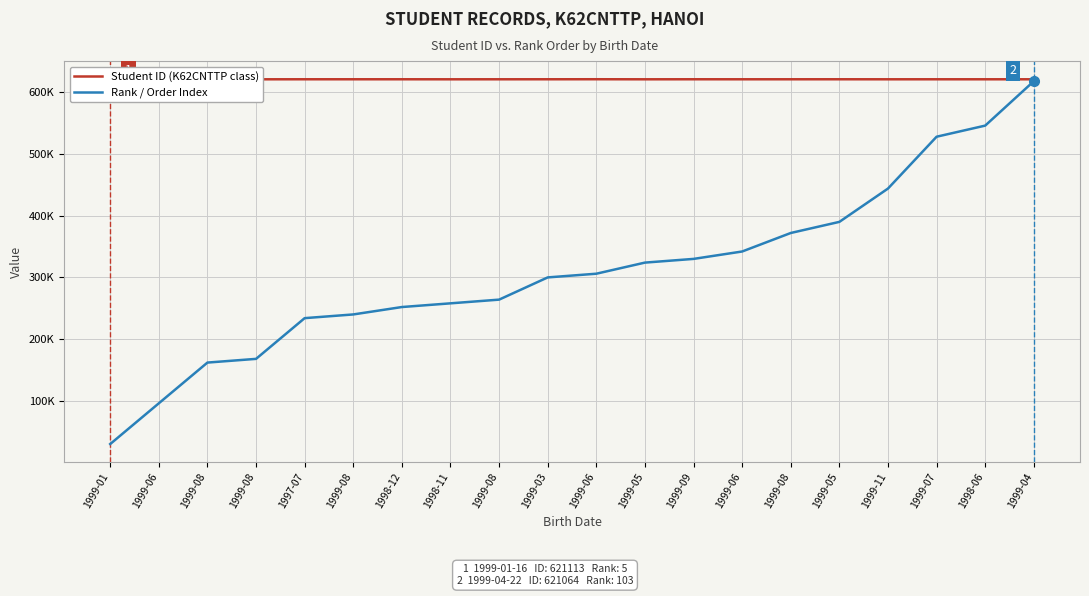

What is the label of the 15th point from the left?

1999-08